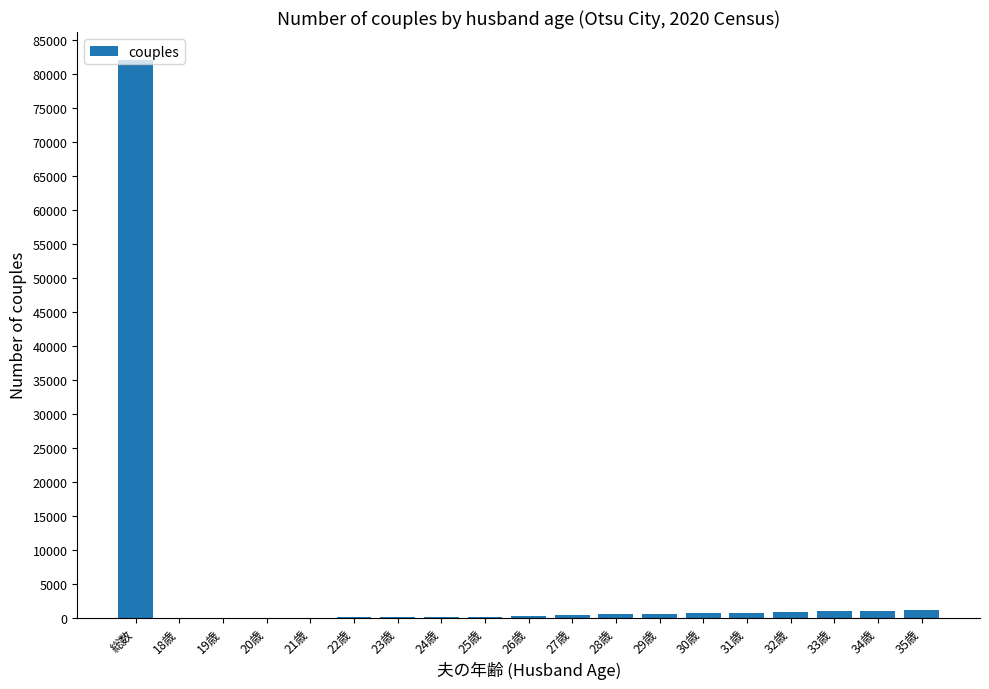

At which label is the value closest to 41069?

35歳